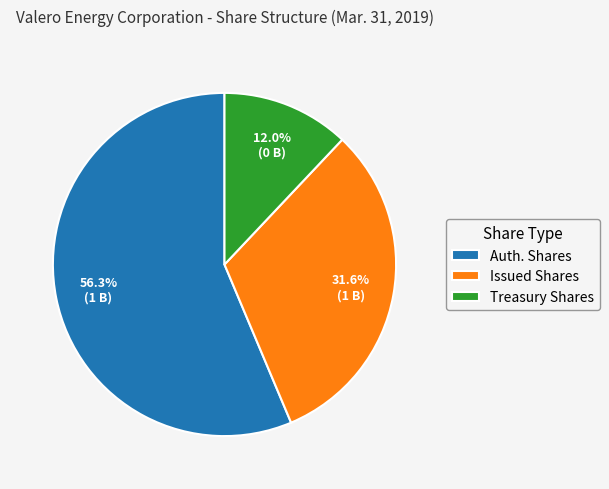

How much of the chart is everything except Treasury Shares?

88.0%